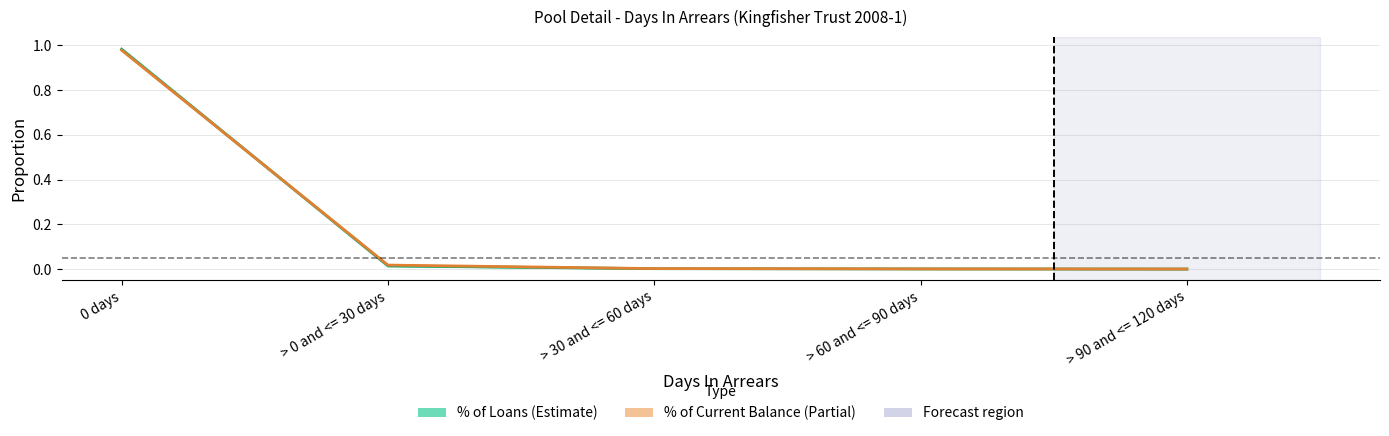

What is the average value of the % of Loans series?

0.2